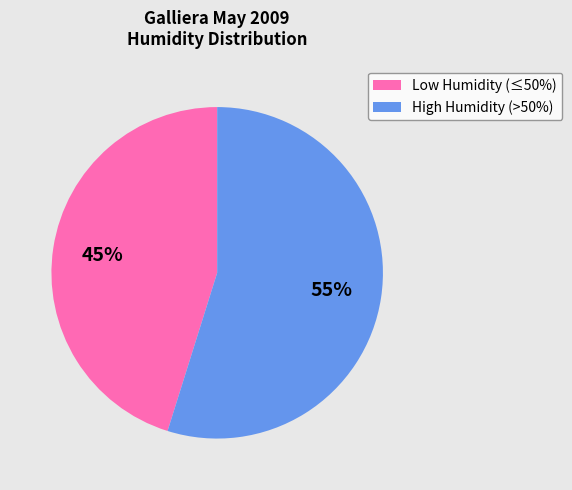

What is the ratio of the value at High Humidity (>50%) to the value at Low Humidity (≤50%)?

1.2